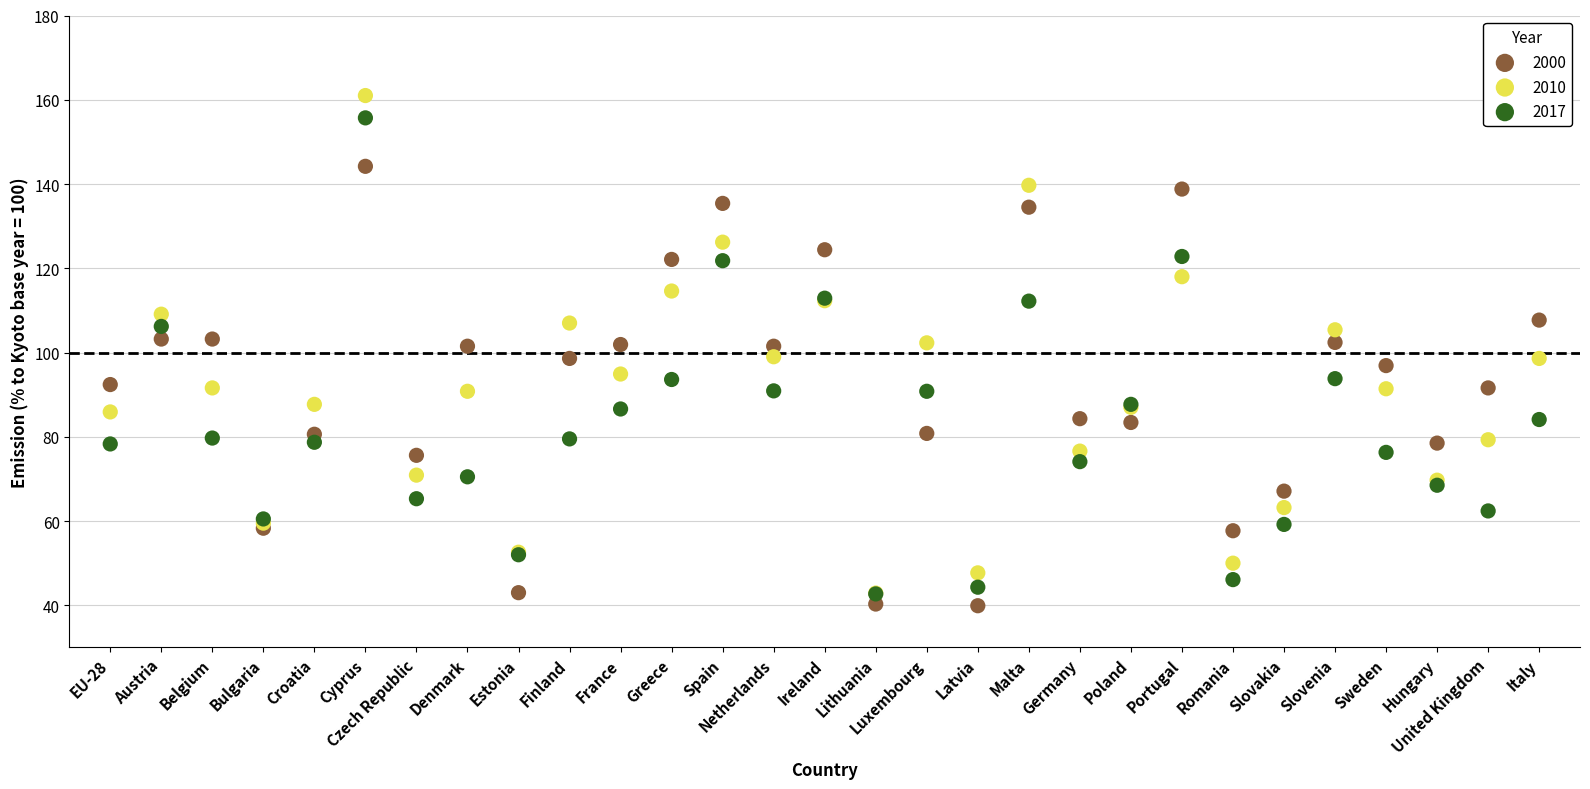

Which series reaches the minimum Y coordinate?

2000